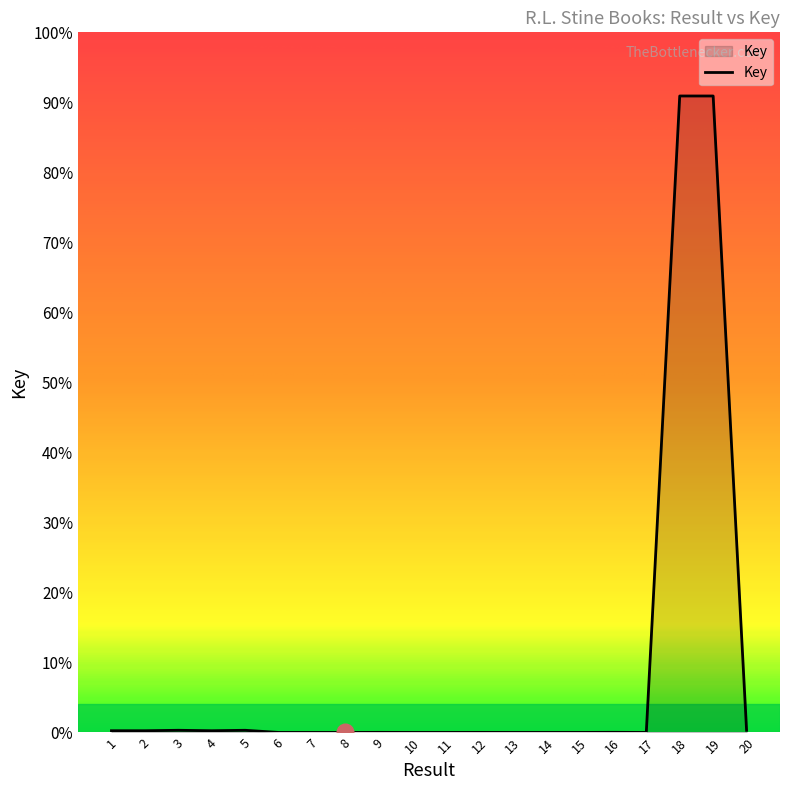

What is the approximate value at 18?

27954718